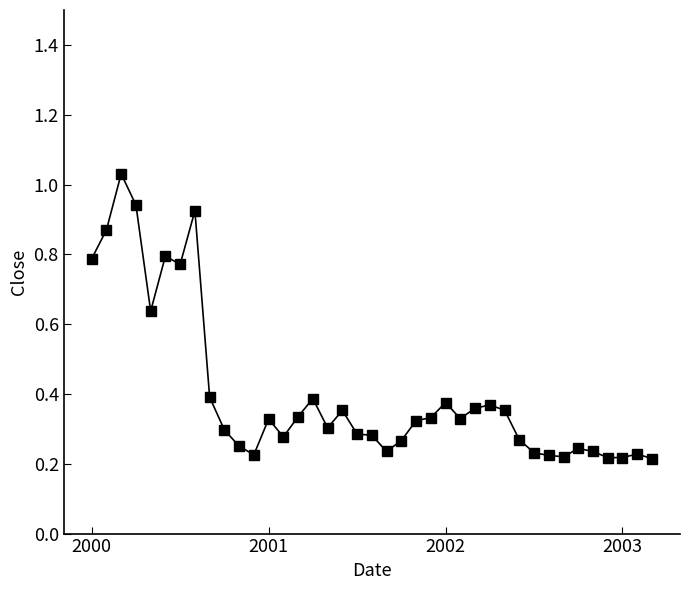

True or false: there are more than 1 points higher than both neighbors.

True